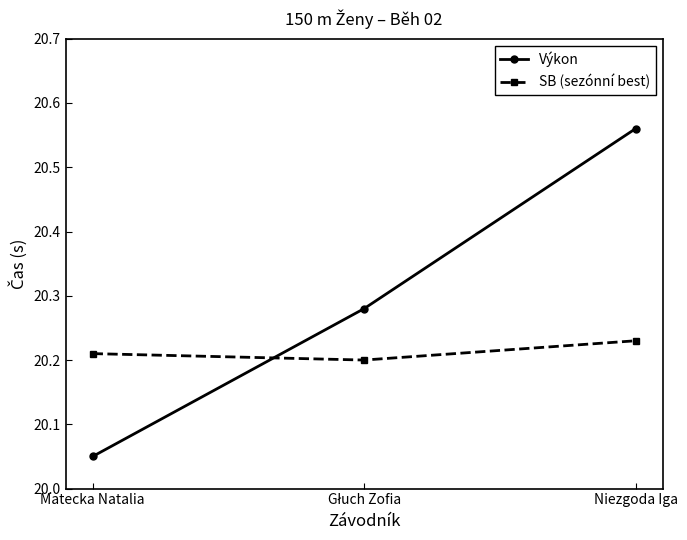

Count the number of data series in this chart.

2